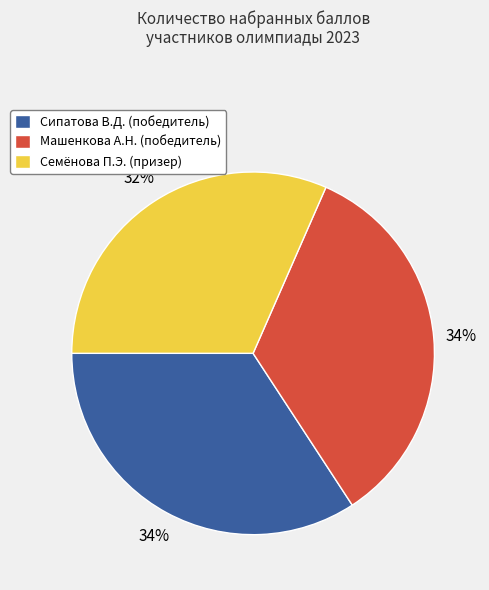

To the nearest percent, what percentage of the pie is Машенкова А.Н. (победитель)?

34%